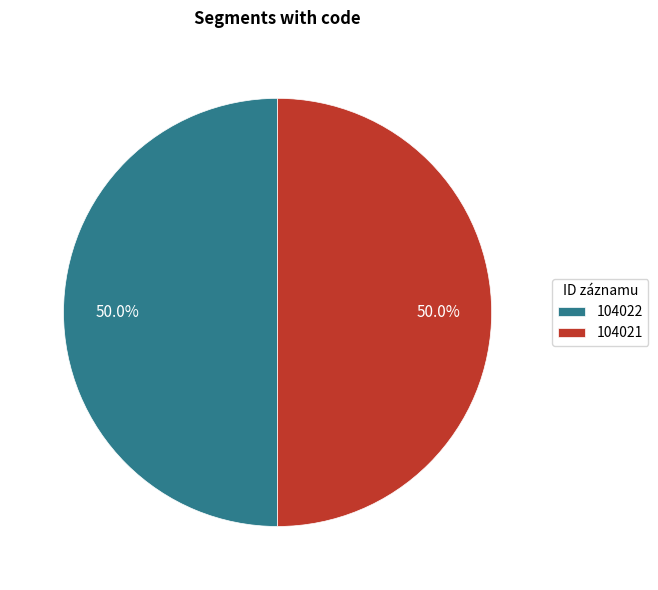

Approximately how many times larger is the value at 104021 compared to 104022?

1.0